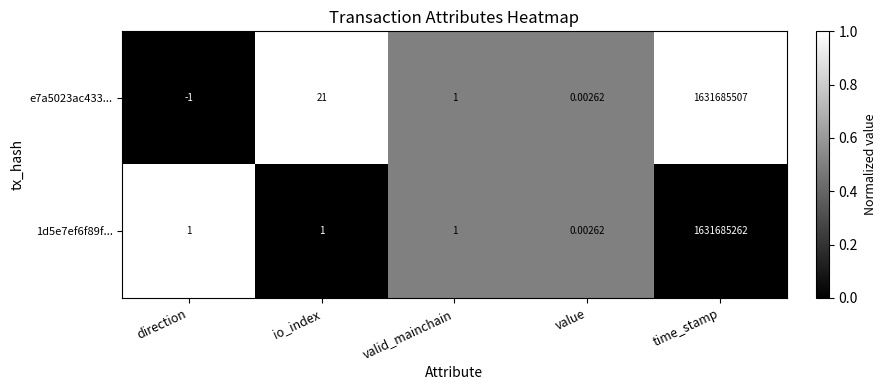

List the series in order of their peak value, highest first.

e7a5023ac433..., 1d5e7ef6f89f...